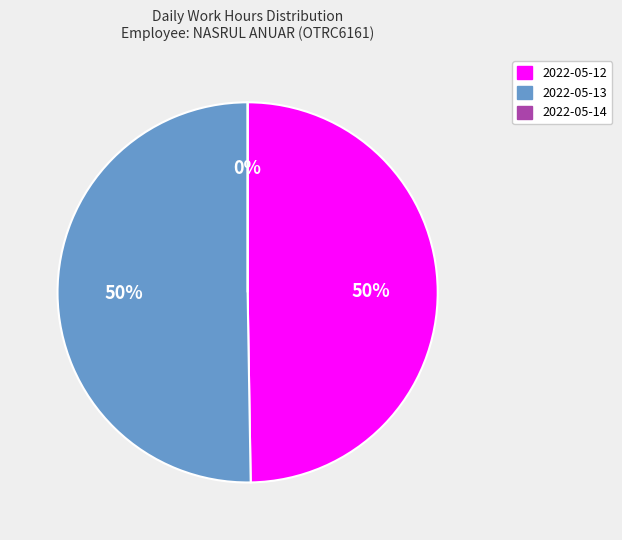

Rank the categories by value from lowest to highest.

2022-05-14, 2022-05-12, 2022-05-13